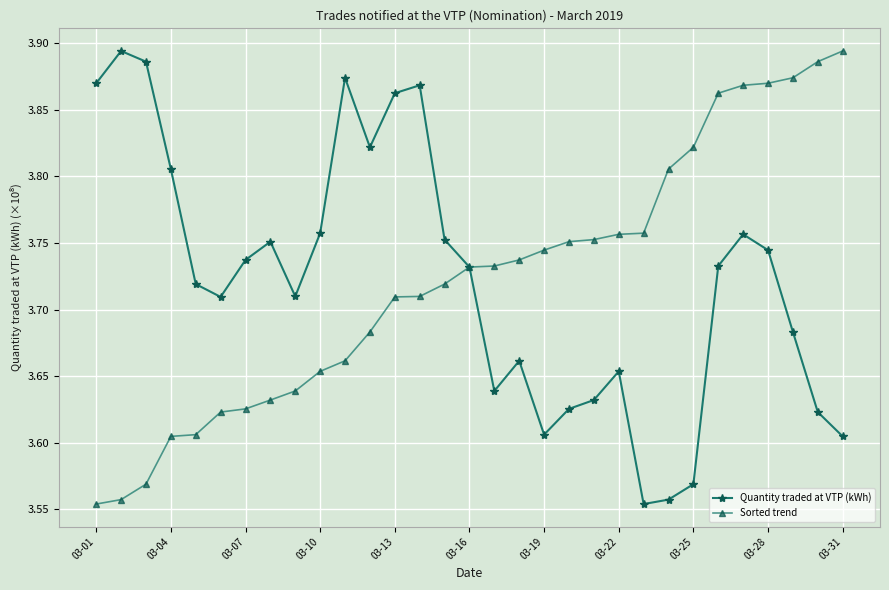

At how many categories does at least one series exceed 3?

31